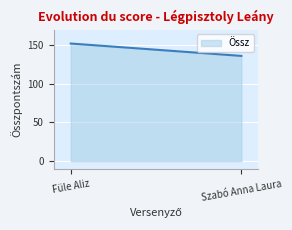

What is the difference between the maximum and minimum values?

16